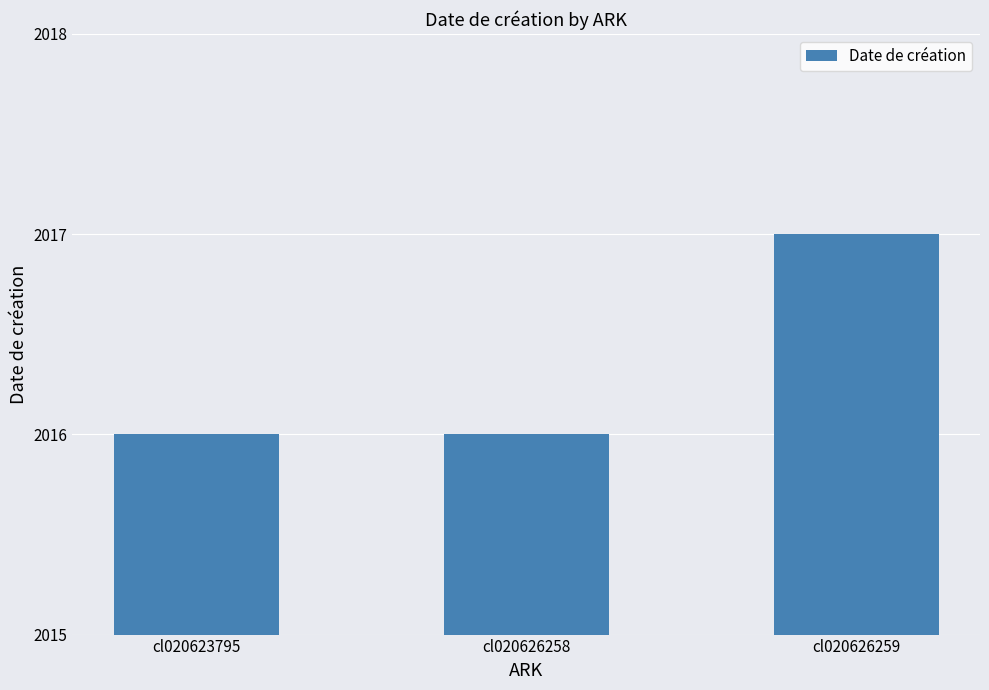

How many values are between 2016 and 2017?

3